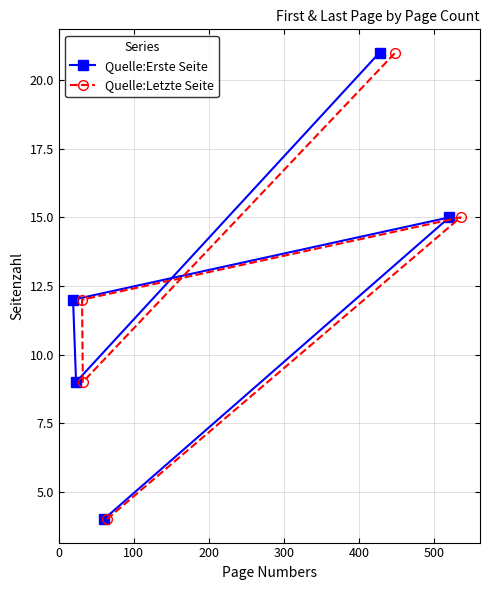

What is the minimum value for Quelle:Erste Seite?

4